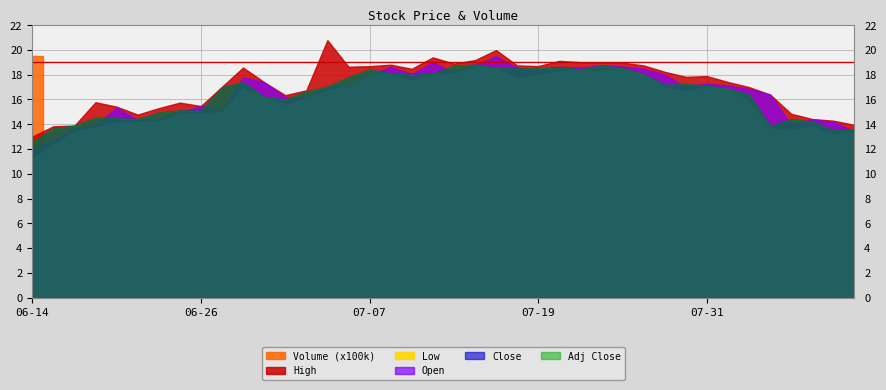

The value of Low at 2017-07-14 is 31.7. True or false?

False